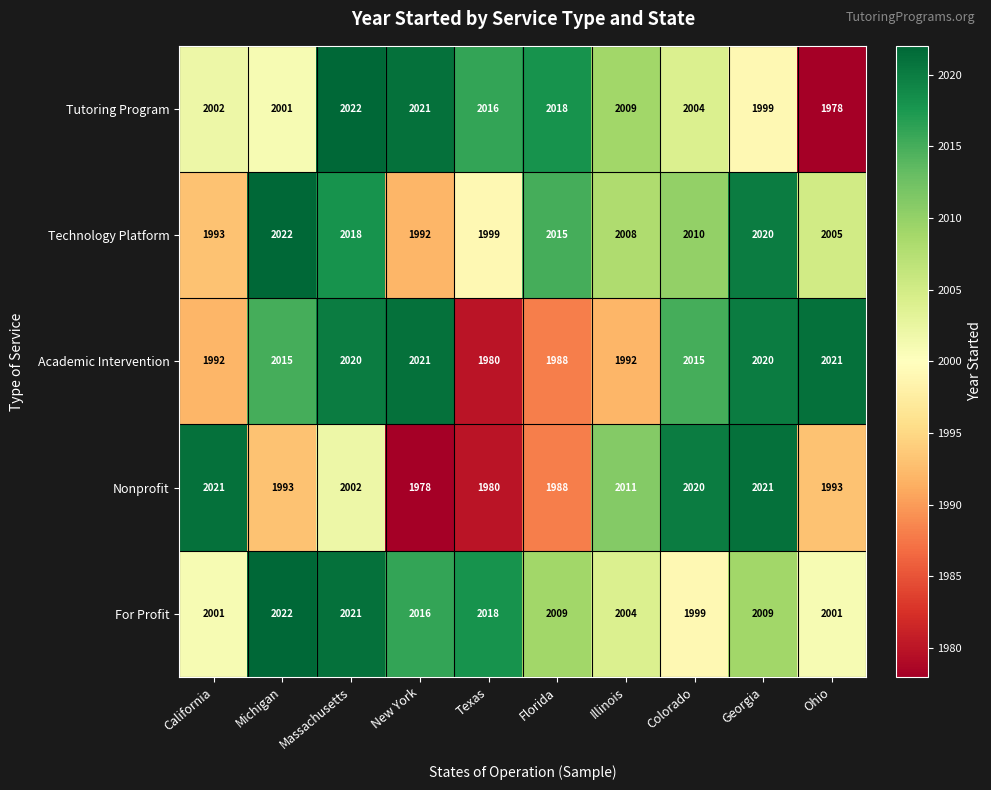

At which category is the sum across all series the highest?

Massachusetts